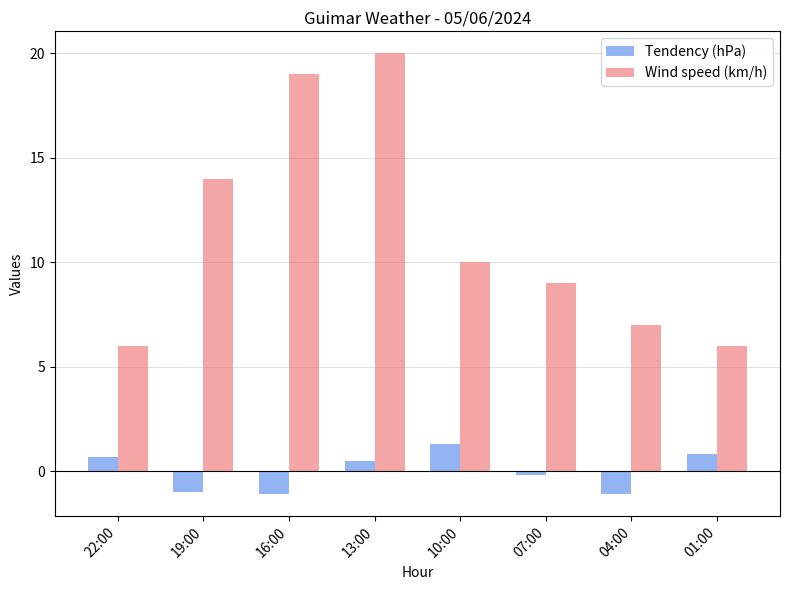

Which series changed the most between 19:00 and 16:00?

Wind speed (km/h)